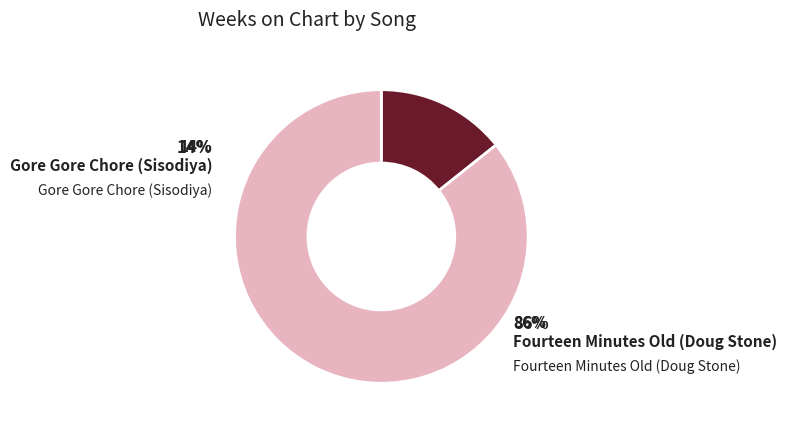

The Fourteen Minutes Old (Doug Stone) slice represents 92% of the pie. True or false?

False